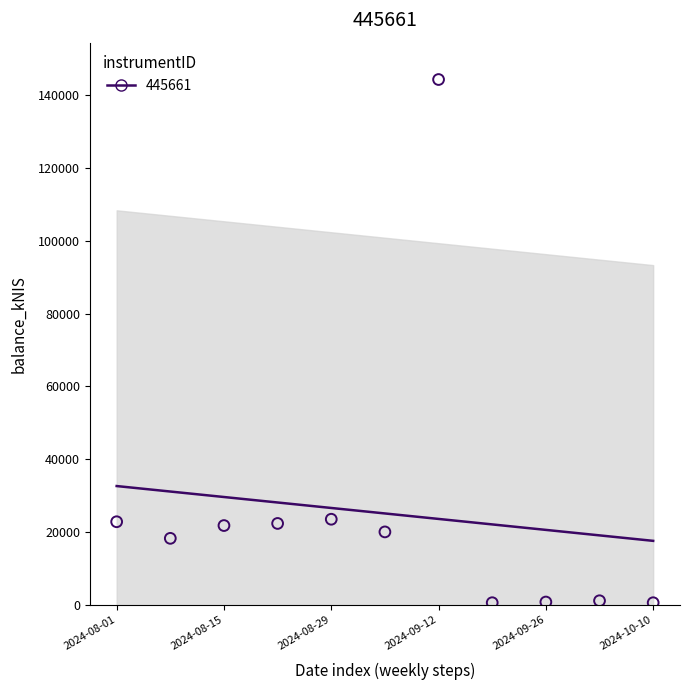

What is the average Y value?

25045.7